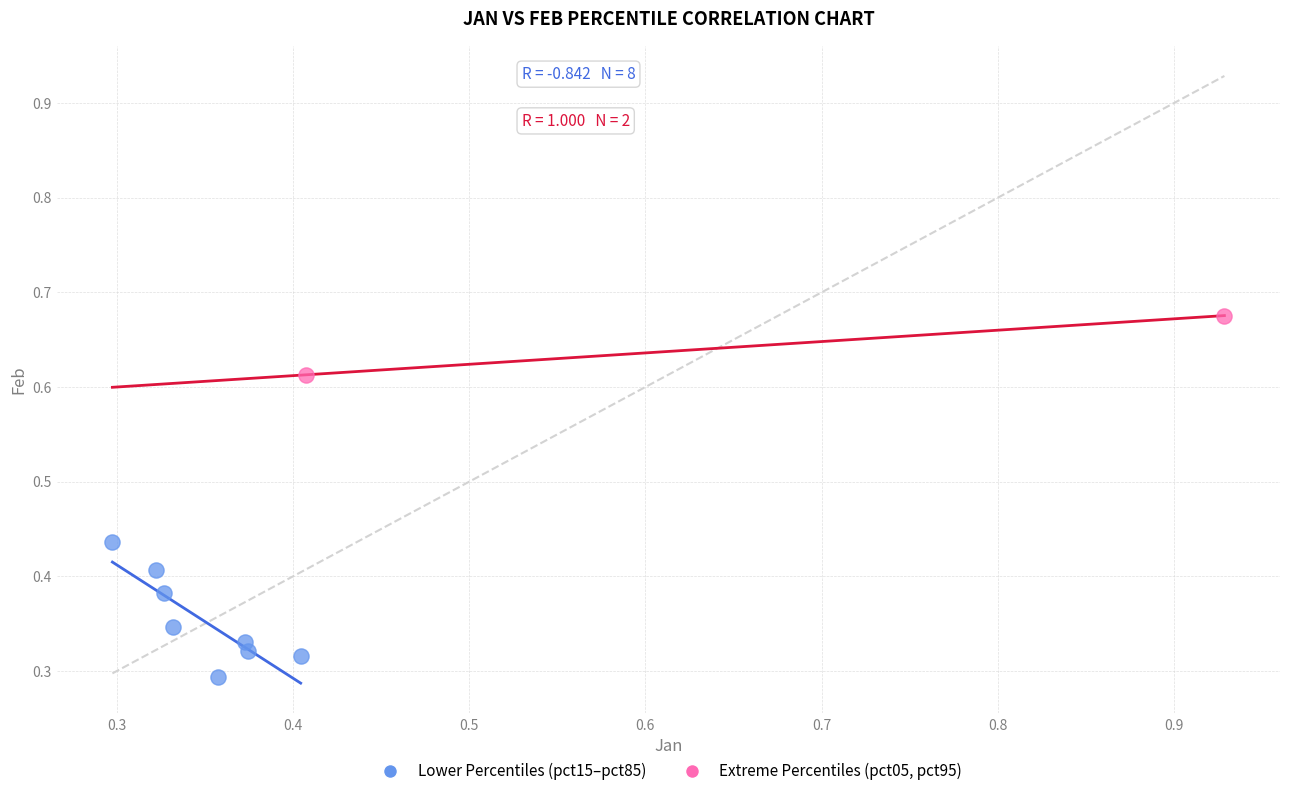

Which series has the widest spread of Y values?

Lower Percentiles (pct15–pct85)